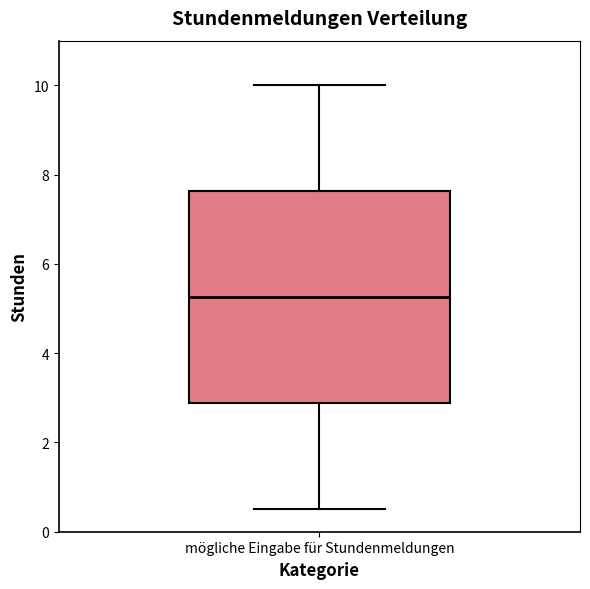

Read this box plot against the y-axis: the position of the median line, the range covered by the box, and the ends of both whiskers. The values are not printed on the chart, so give them approximately, as read against the axis.

median 5.2, box 2.8 to 7.6, whiskers 0.6 to 10.0